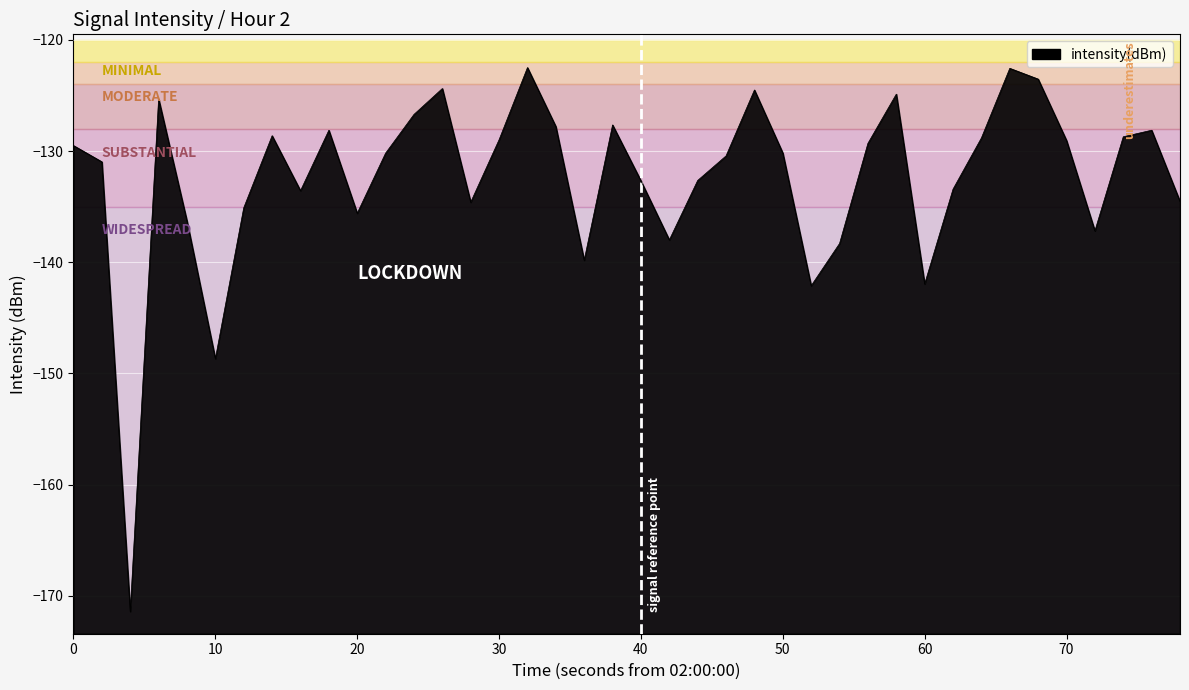

How many interior local valleys (lower than both neighbors) does the data have?

10